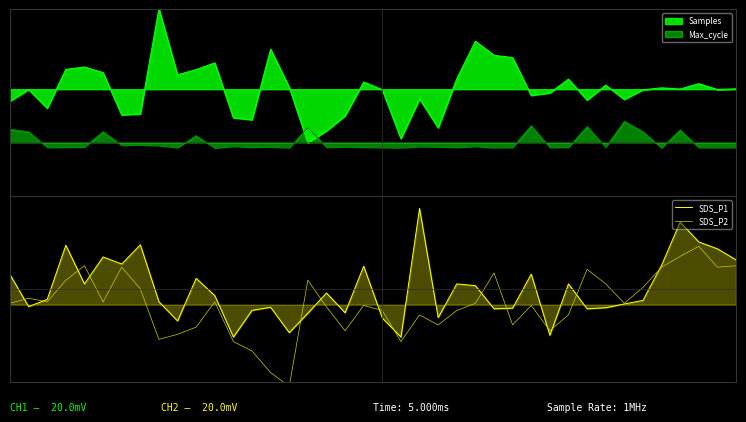

Which series has the largest total across all categories?

SDS_P1